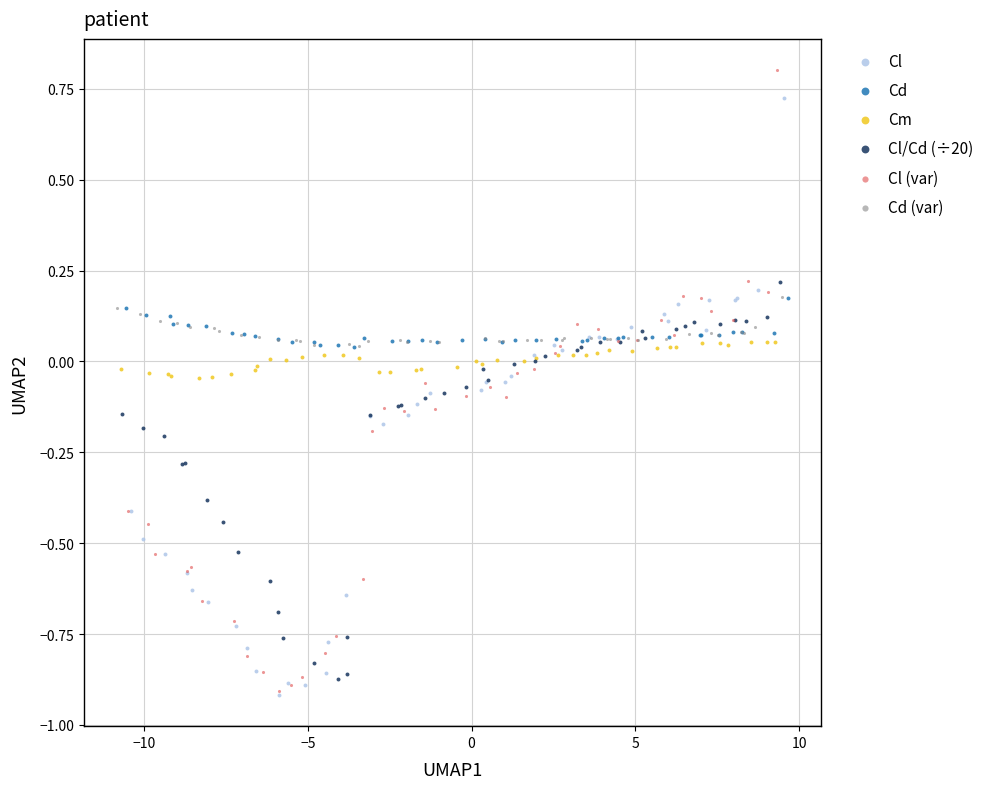

Which series has the widest spread of Y values?

Cl (var)